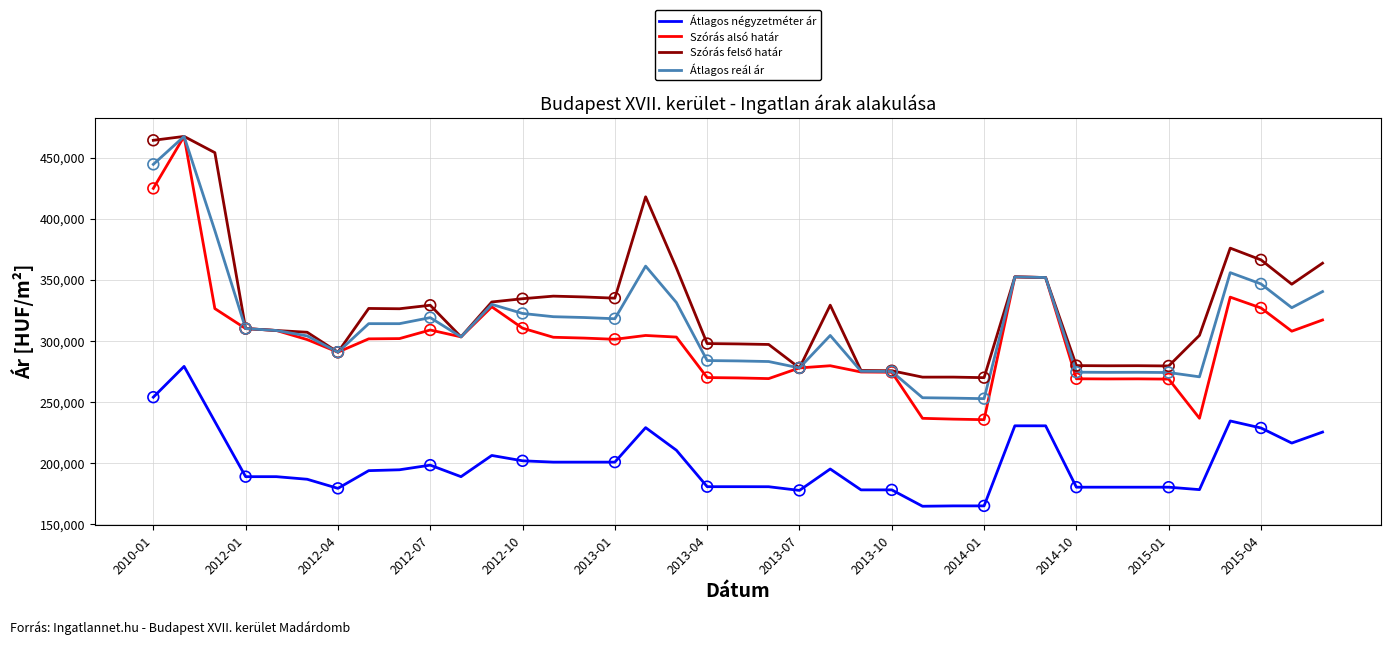

Which series has the widest spread of values?

Szórás alsó határ